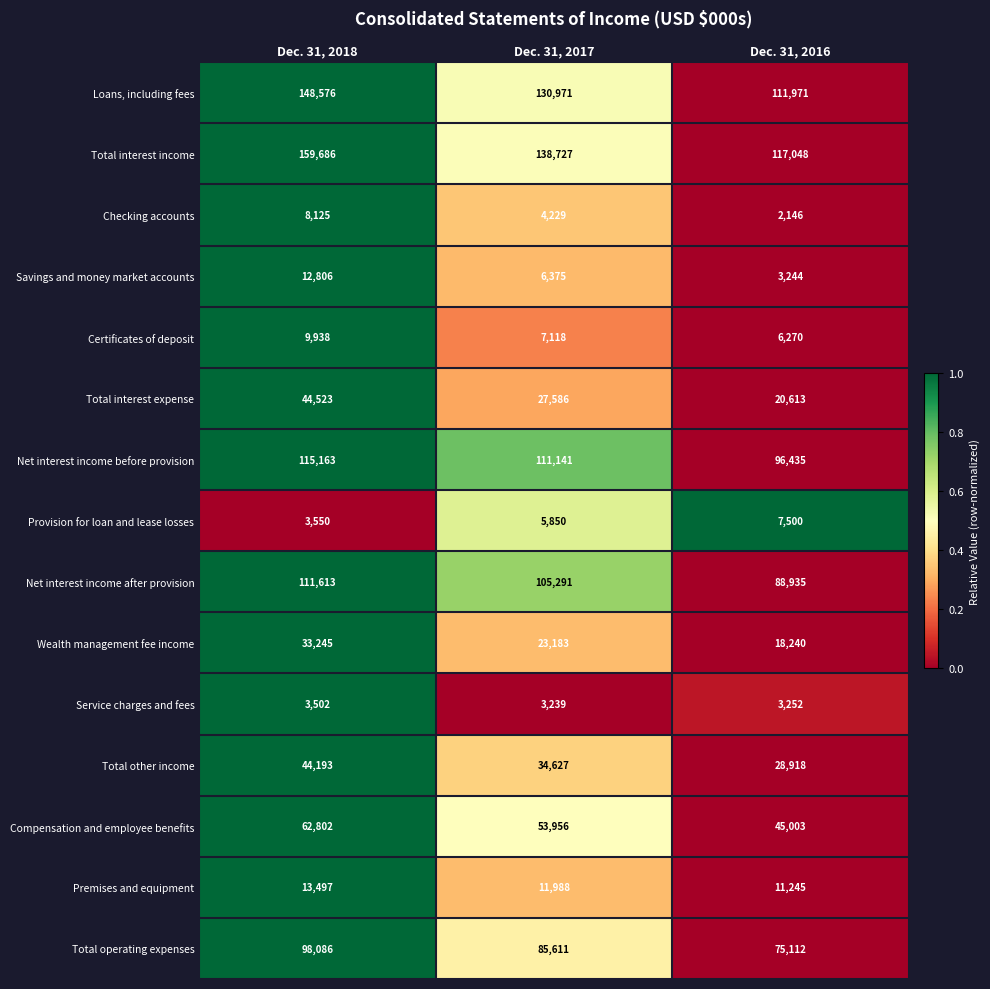

Is it true that Checking accounts equals 4229 at Dec. 31, 2017?

True